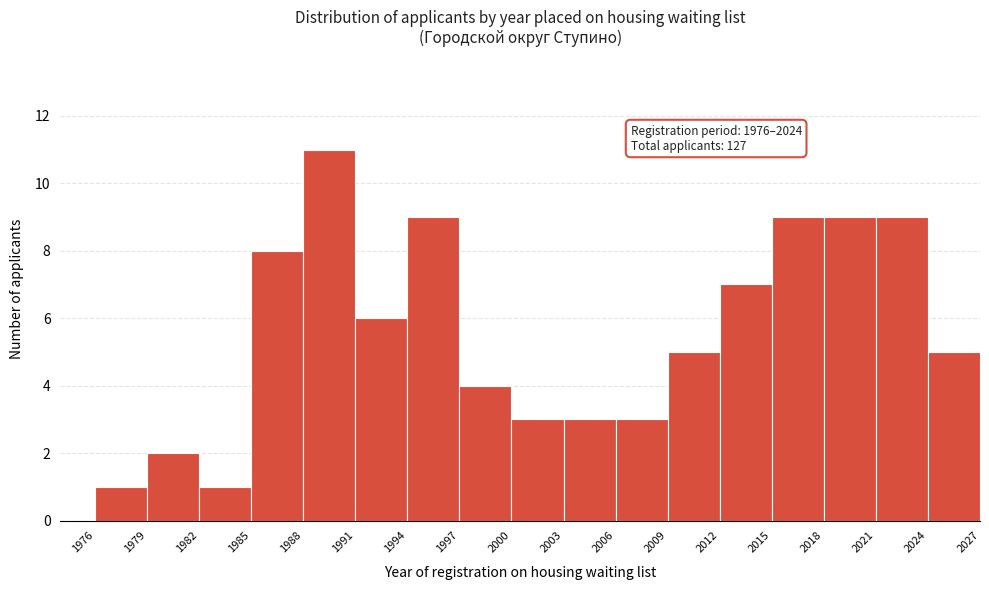

Over which range of the x-axis is the bar tallest?

1988 to 1991